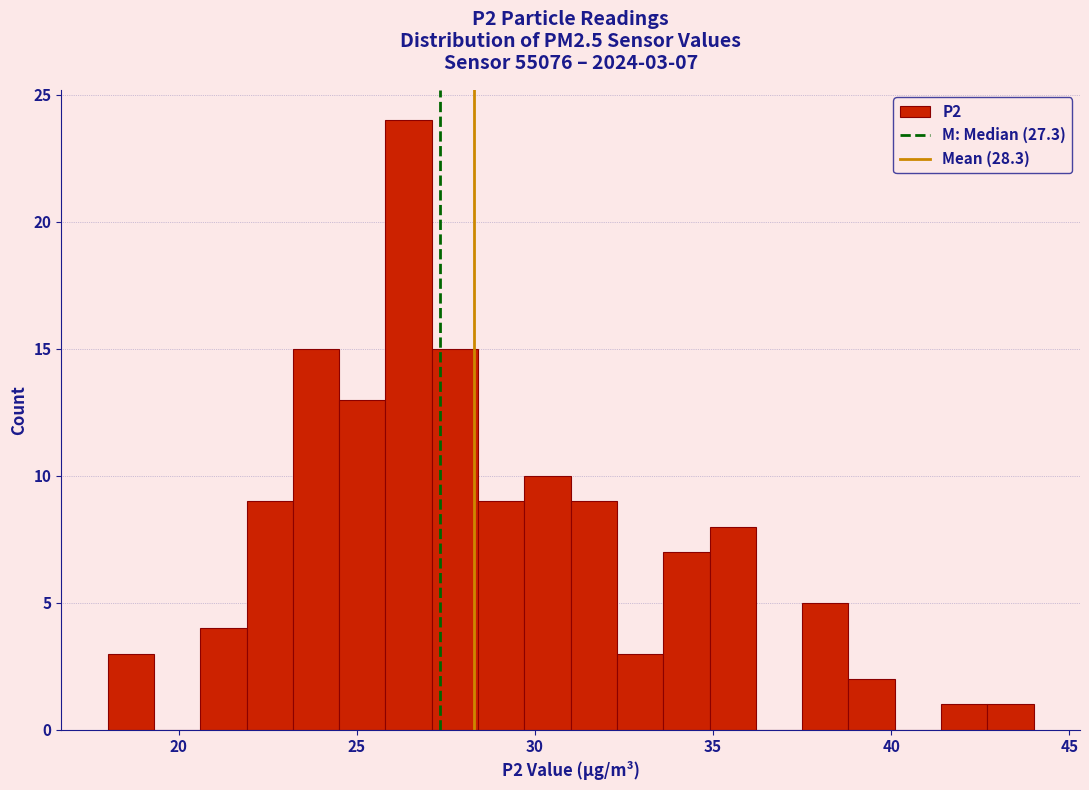

Read against the x-axis, roughly where is the centre of the tallest bar?

26.5